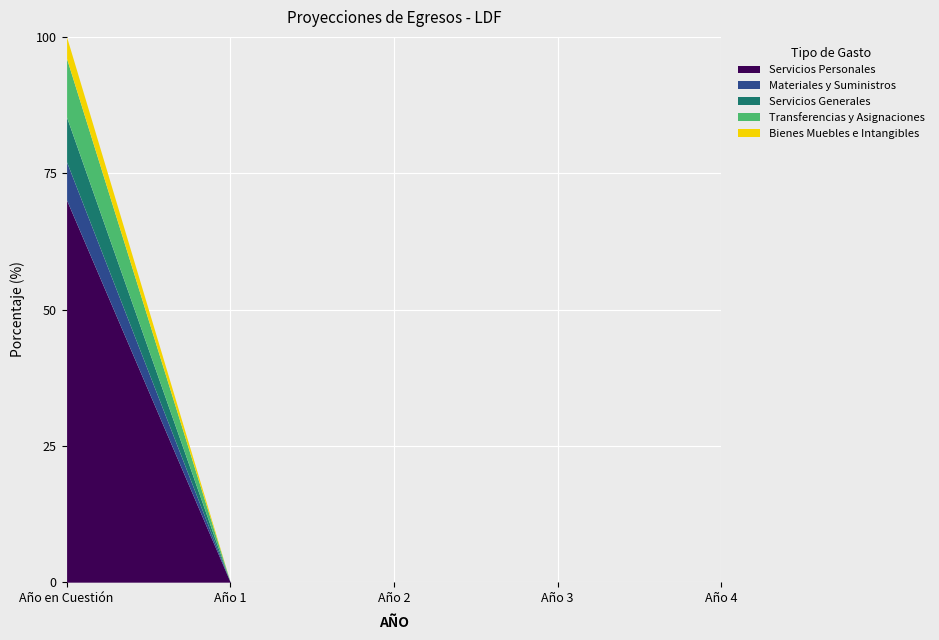

Which series has the largest total across all categories?

Servicios Personales